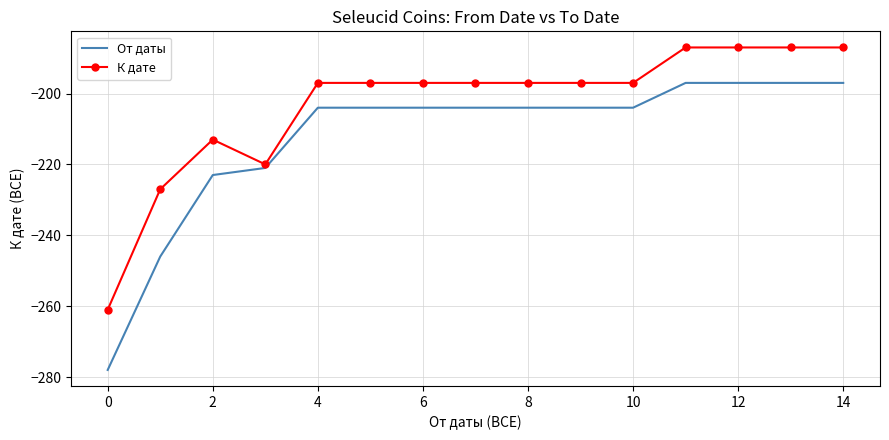

What is the smallest value displayed?

-278